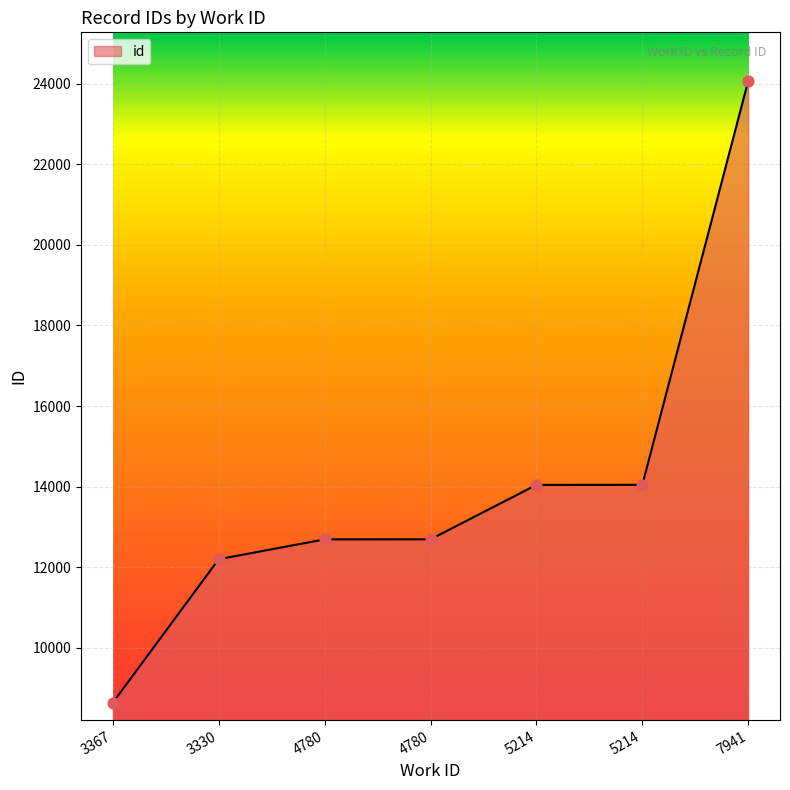

Between 4780 and 3330, which is larger?

4780